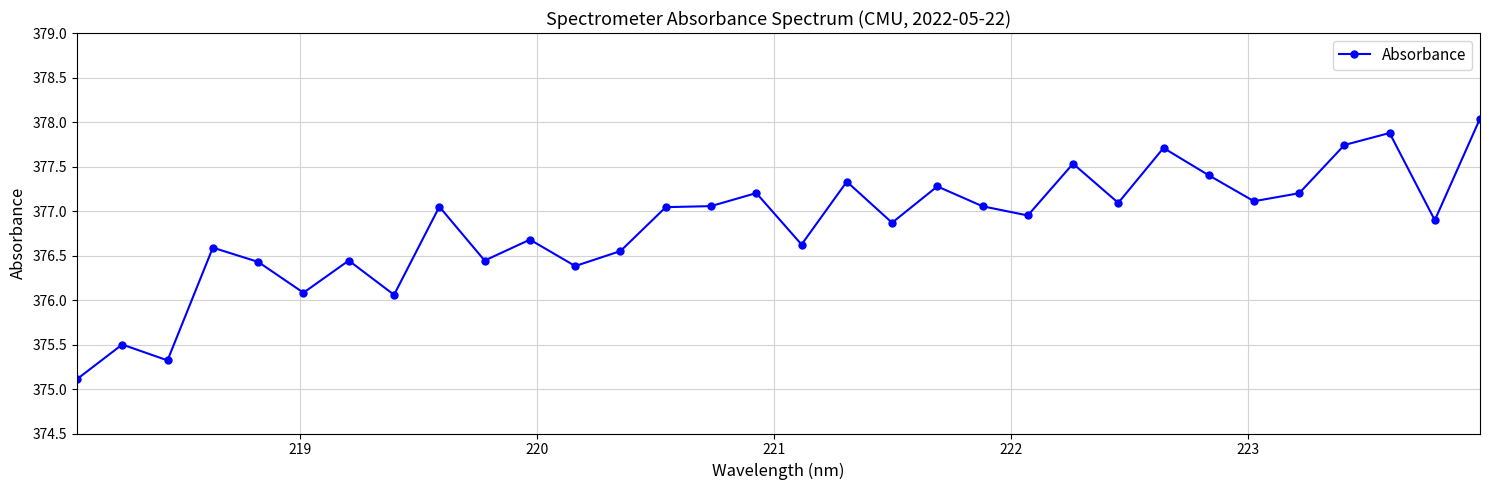

What is the value of the 28th point from the left?

377.2